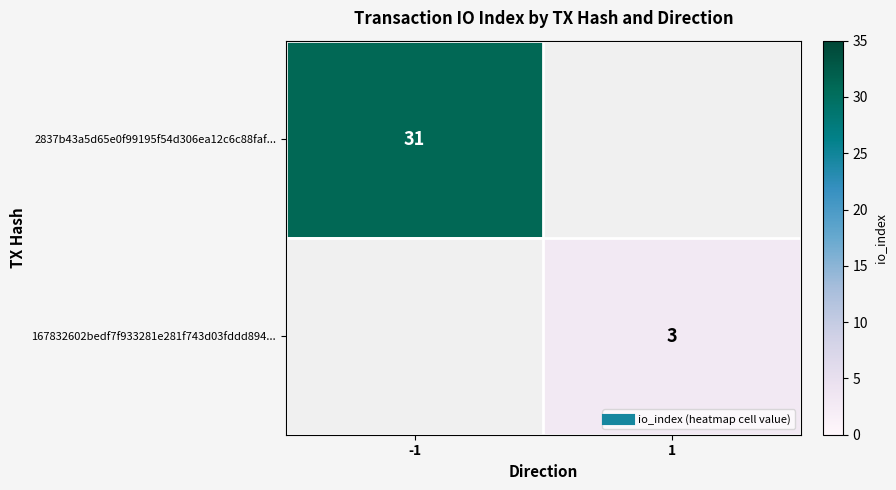

Is it true that 2837b43a5d65e0f99195f54d306ea12c6c88faf... equals 0 at 1?

True